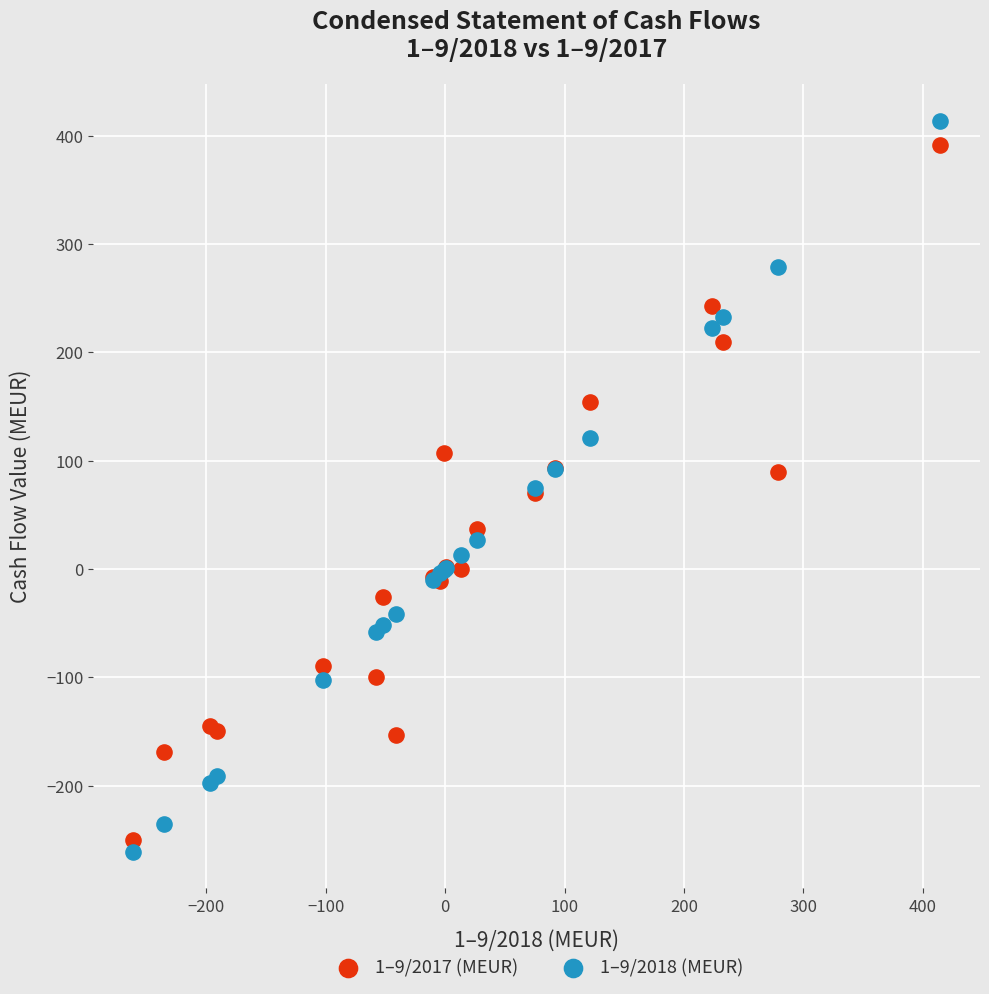

What is the X range (max minus min) for the scatter plot?

675